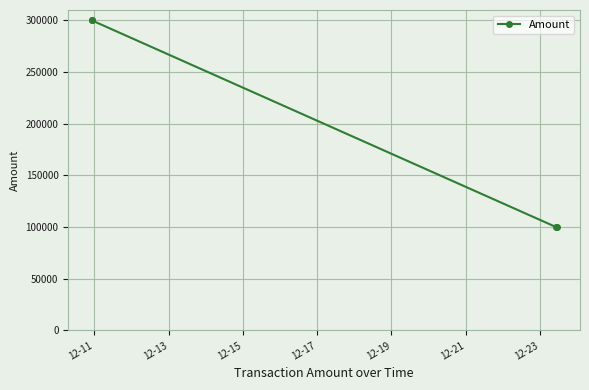

What is the smallest value displayed?

99875